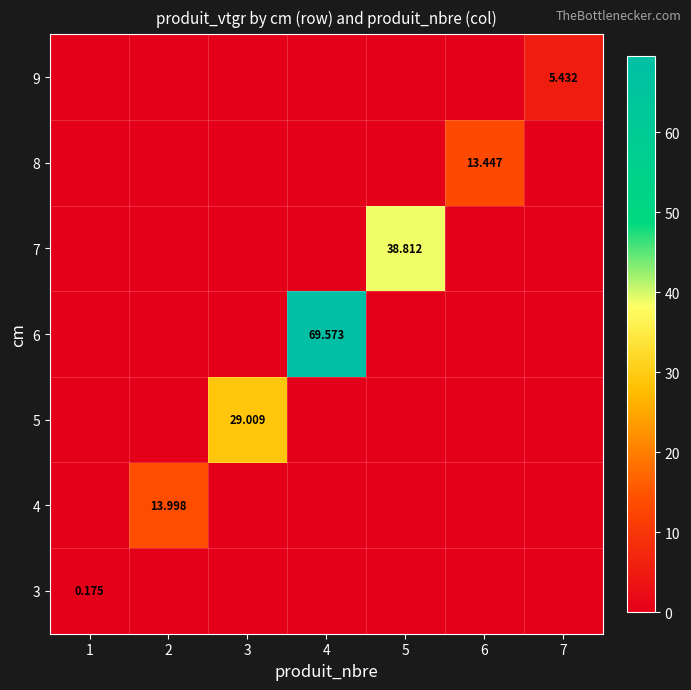

What is the spread (max minus min) of values at 7?

5.4